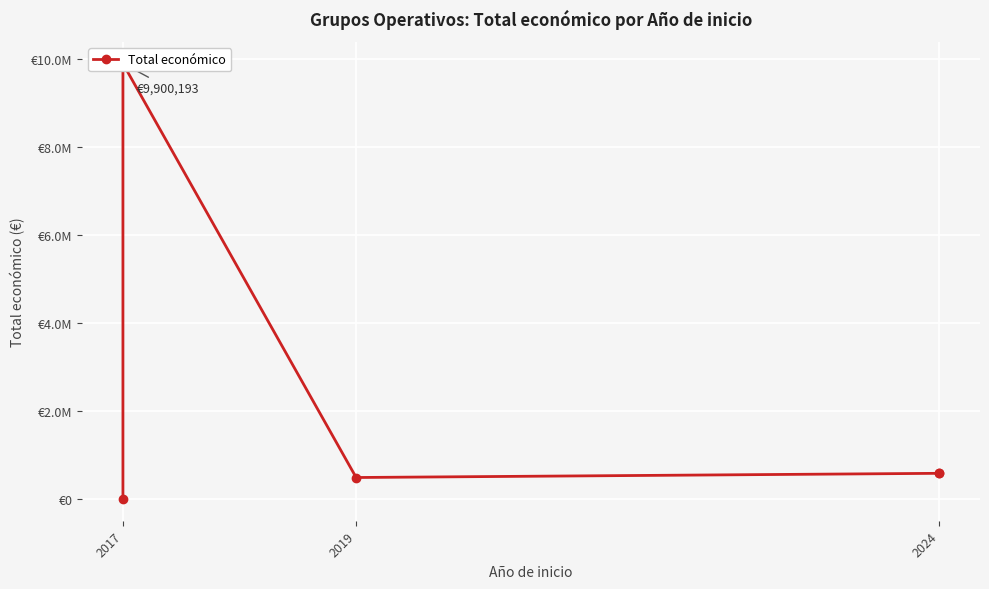

At which category does the chart reach its minimum across all series?

2017